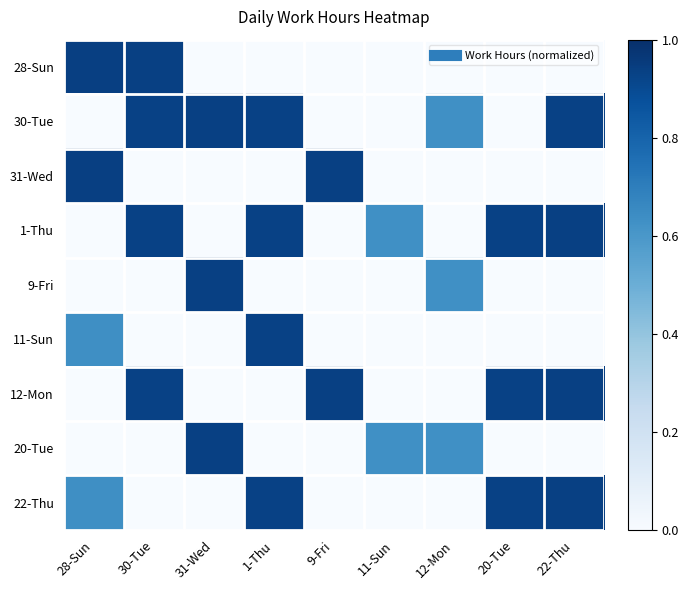

What is the difference between the highest and lowest values at 1-Thu?

0.9